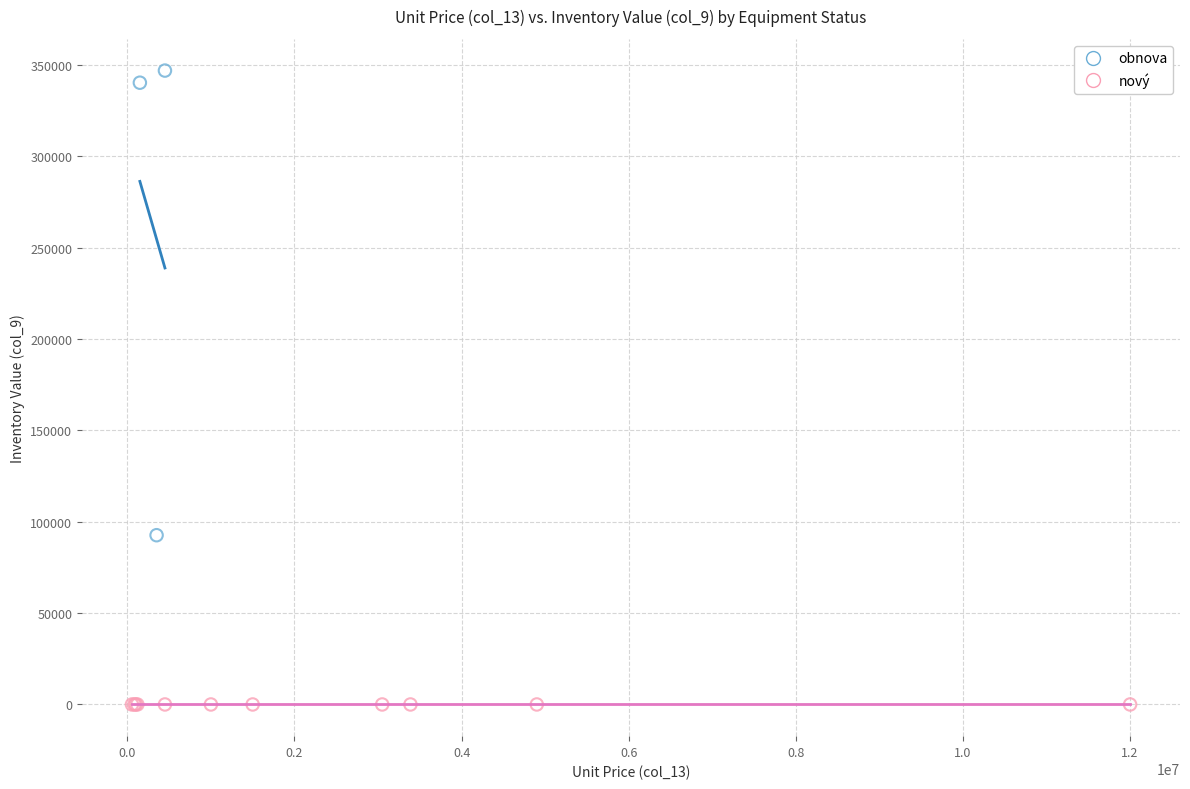

Which series reaches the minimum Y coordinate?

nový